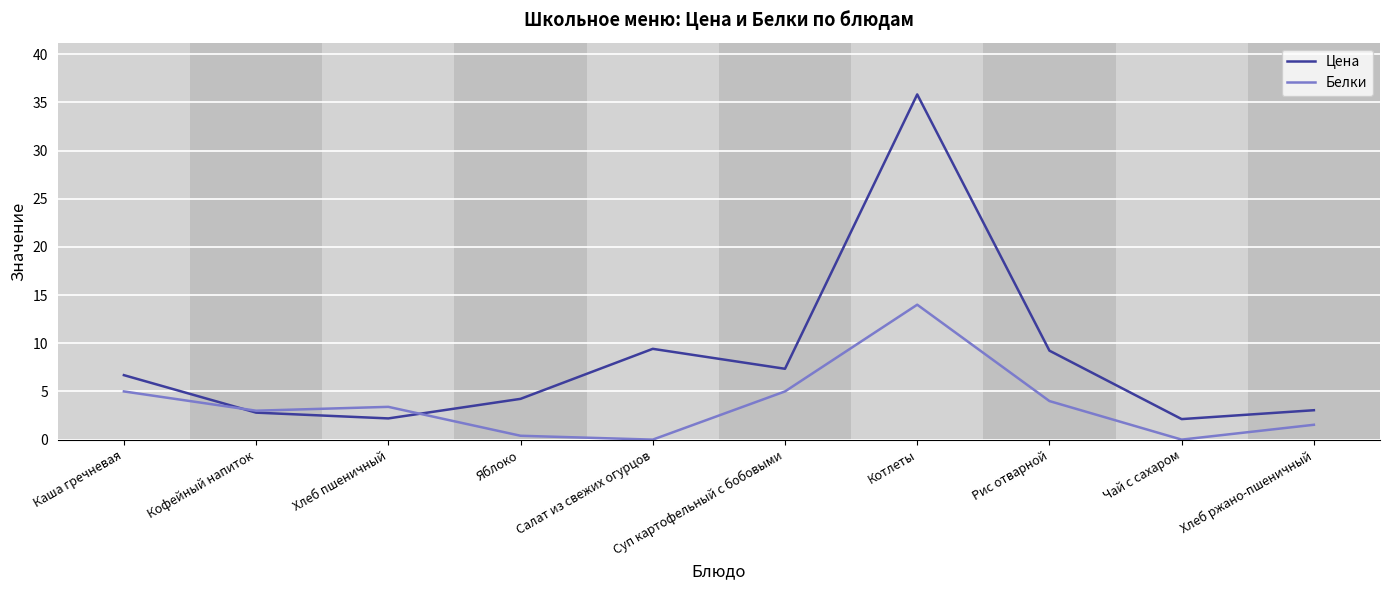

True or false: Белки has a value of 4.0 at Рис отварной.

True